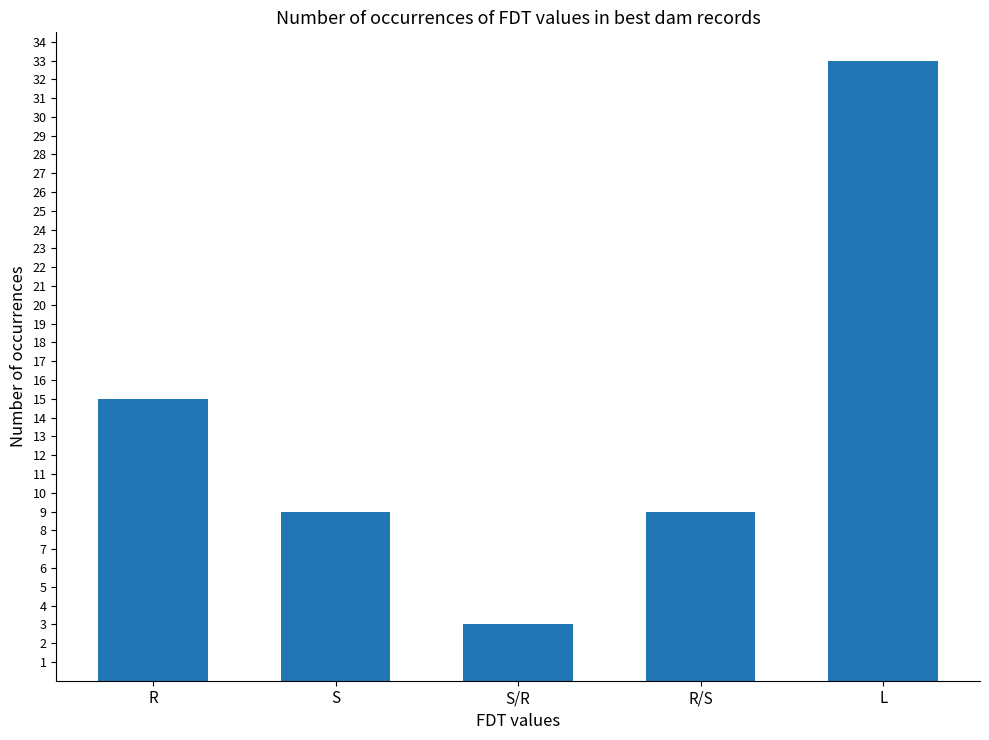

What is the value of the 5th bar from the left?

33